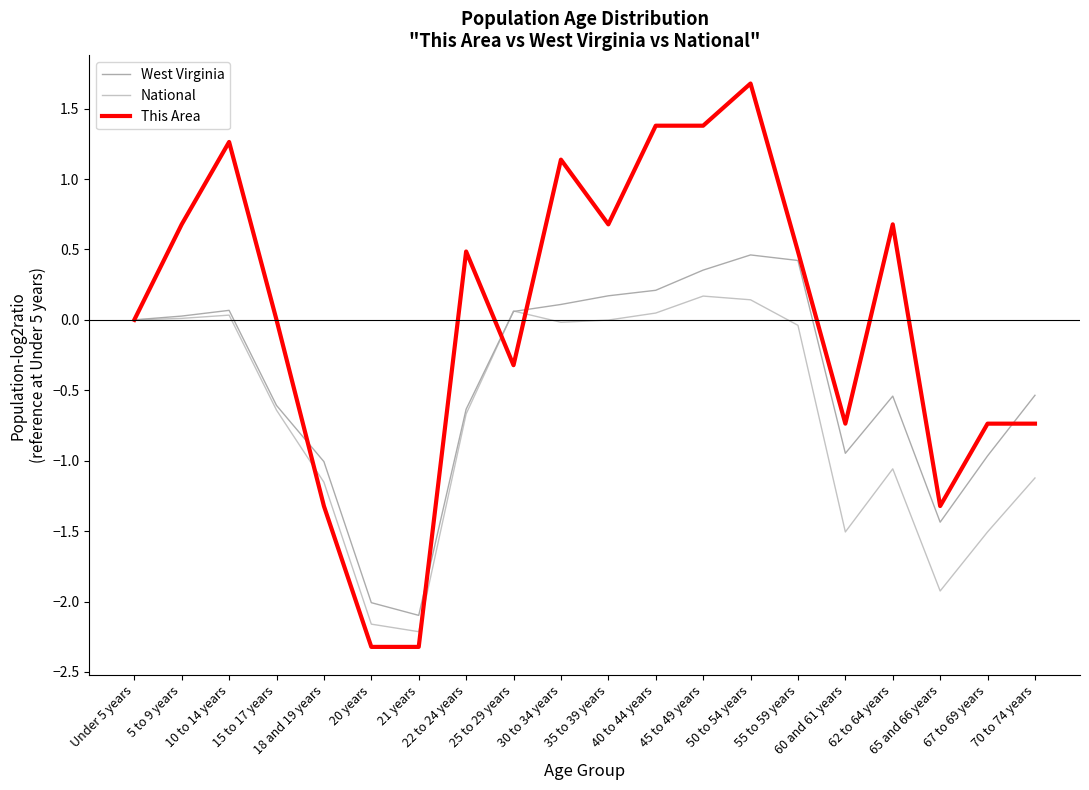

What is the spread (max minus min) of values at 62 to 64 years?

1.7